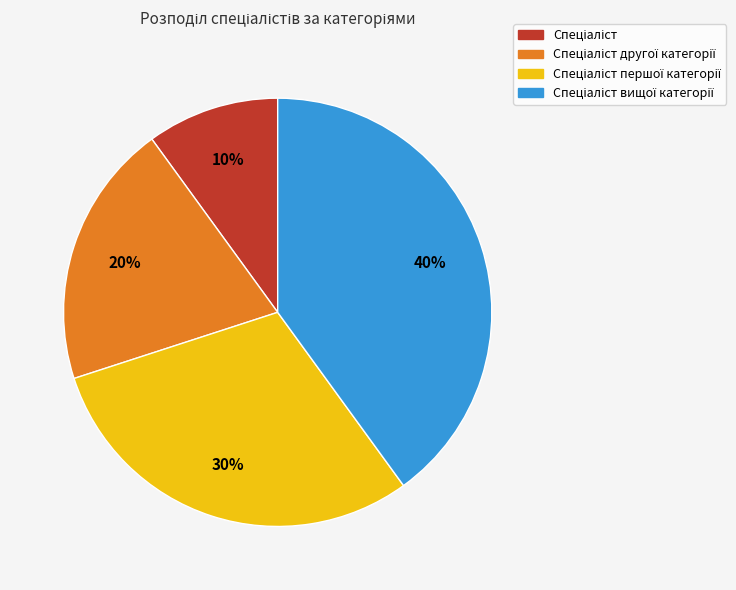

To the nearest percent, what is the difference between the largest and smallest slice percentages?

30%